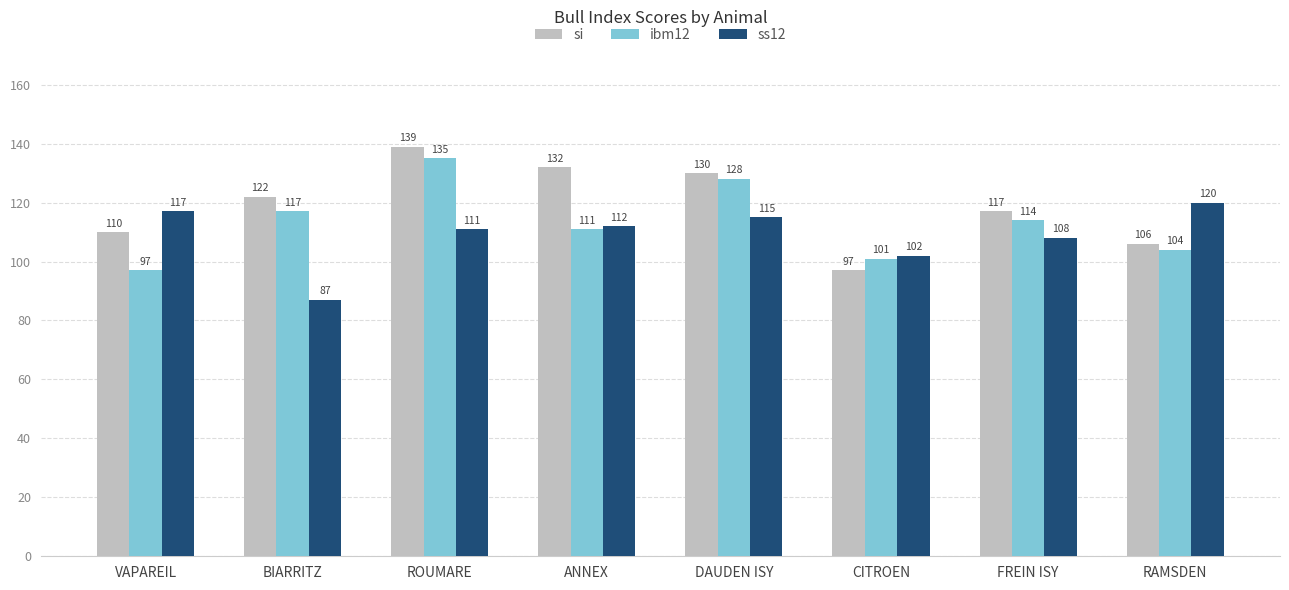

At which label does ss12 reach its minimum?

BIARRITZ